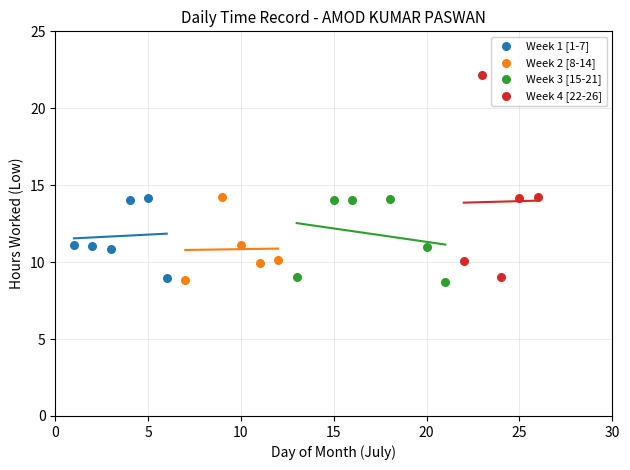

Which series reaches the maximum Y coordinate?

Week 4 [22-26]